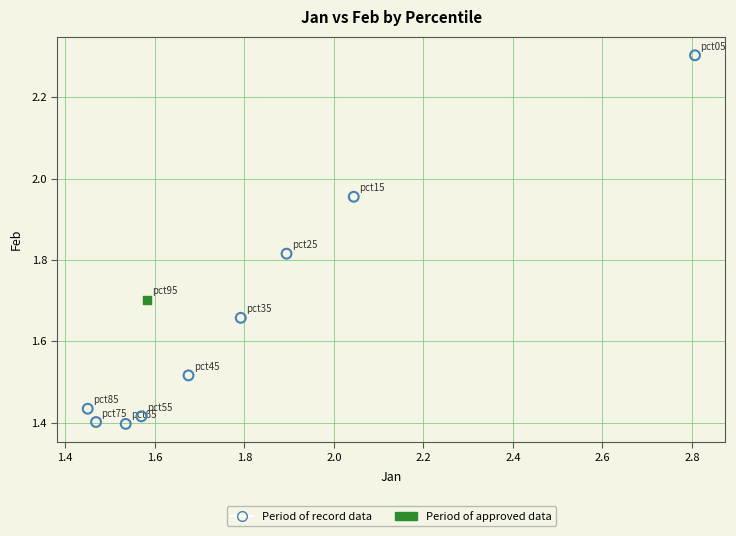

What are all the series names shown in the legend?

Period of record data, Period of approved data